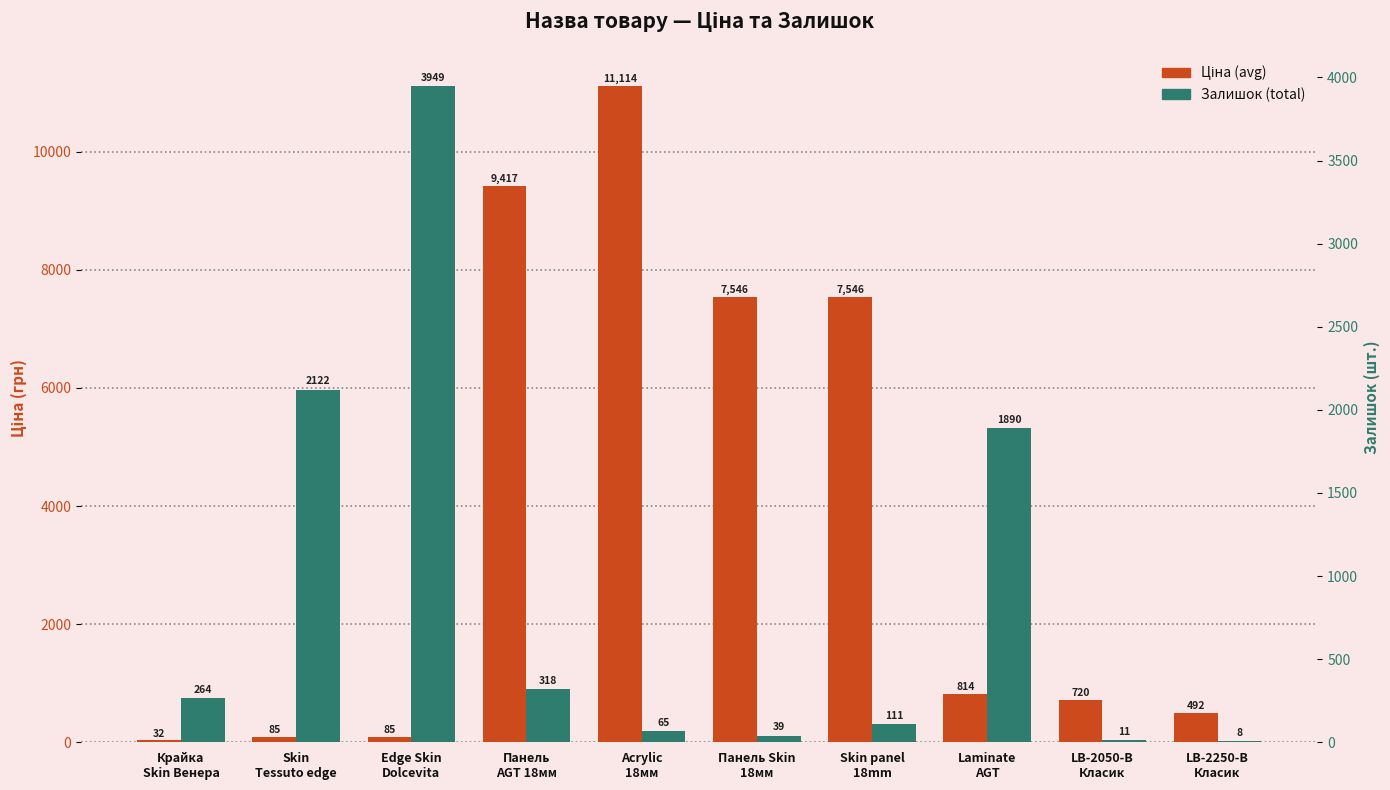

Reading left to right, list all the values displayed in this chart.

Ціна (avg): Крайка
Skin Венера=32.0	Skin
Tessuto edge=85.0	Edge Skin
Dolcevita=85.0	Панель
AGT 18мм=9416.9	Acrylic
18мм=11113.6	Панель Skin
18мм=7545.9	Skin panel
18mm=7545.9	Laminate
AGT=814.3	LB-2050-В
Класик=719.6	LB-2250-В
Класик=491.7
Залишок (total): Крайка
Skin Венера=264.0	Skin
Tessuto edge=2122.0	Edge Skin
Dolcevita=3949.0	Панель
AGT 18мм=318.0	Acrylic
18мм=65.0	Панель Skin
18мм=39.0	Skin panel
18mm=111.0	Laminate
AGT=1890.0	LB-2050-В
Класик=11.0	LB-2250-В
Класик=8.0